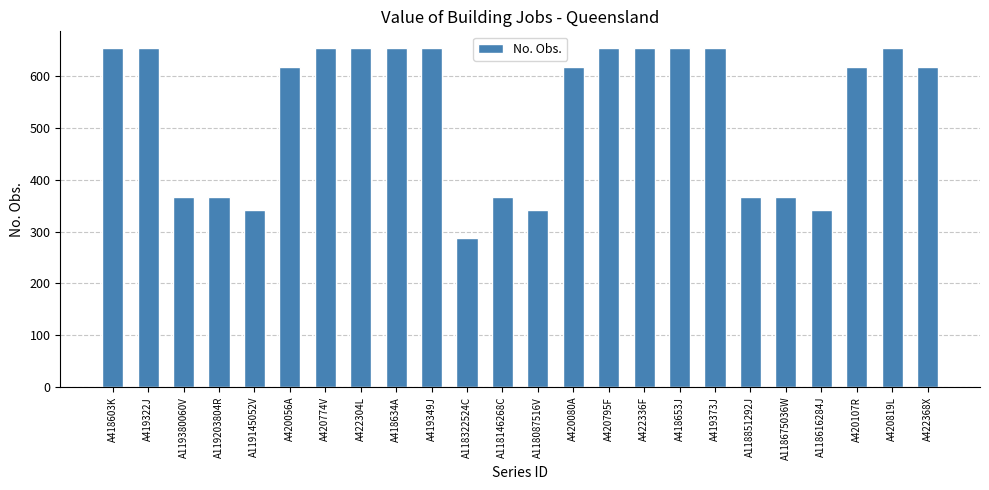

Are the bars horizontal?

No